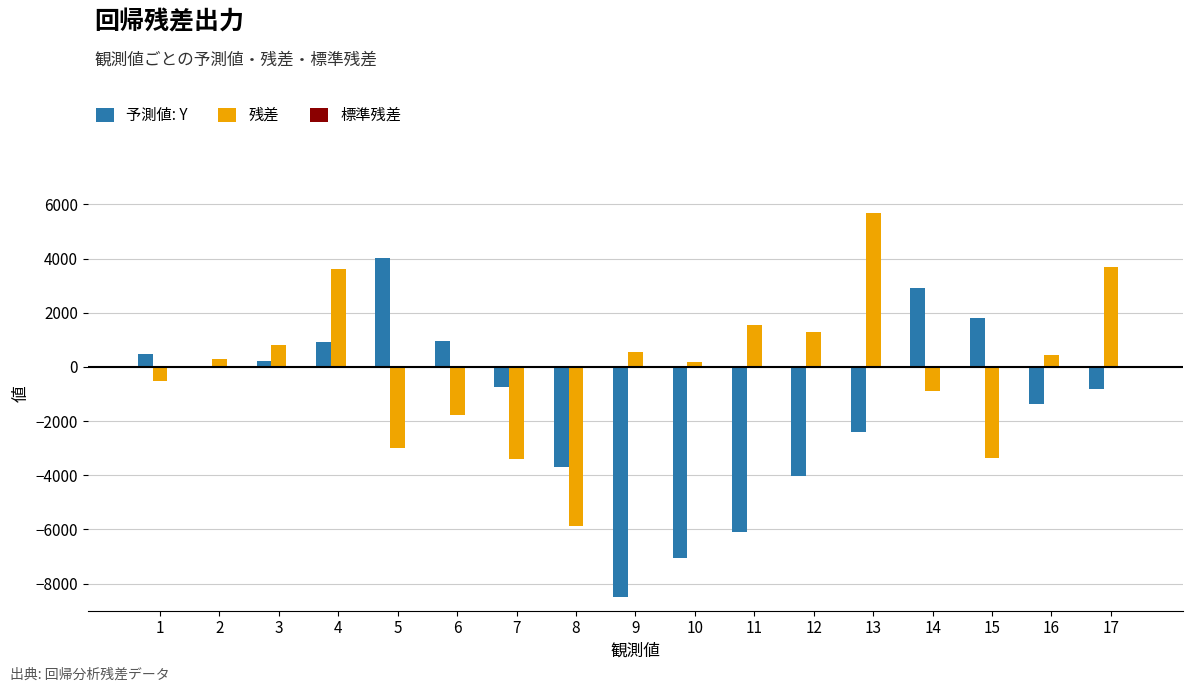

The value of 予測値: Y at 12 is -7061.0. True or false?

False